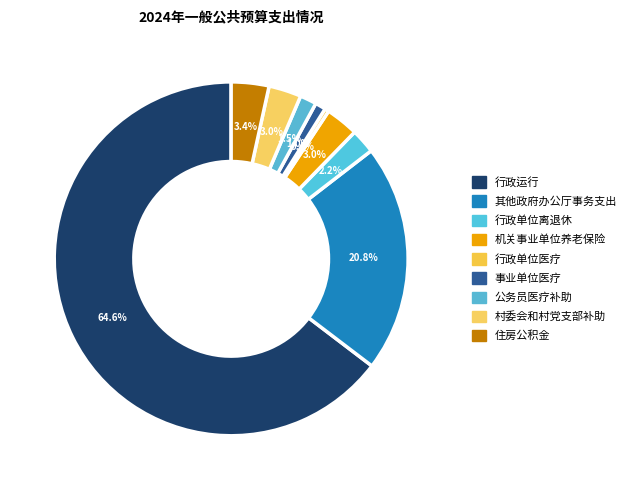

What is the largest slice in the pie chart?

行政运行